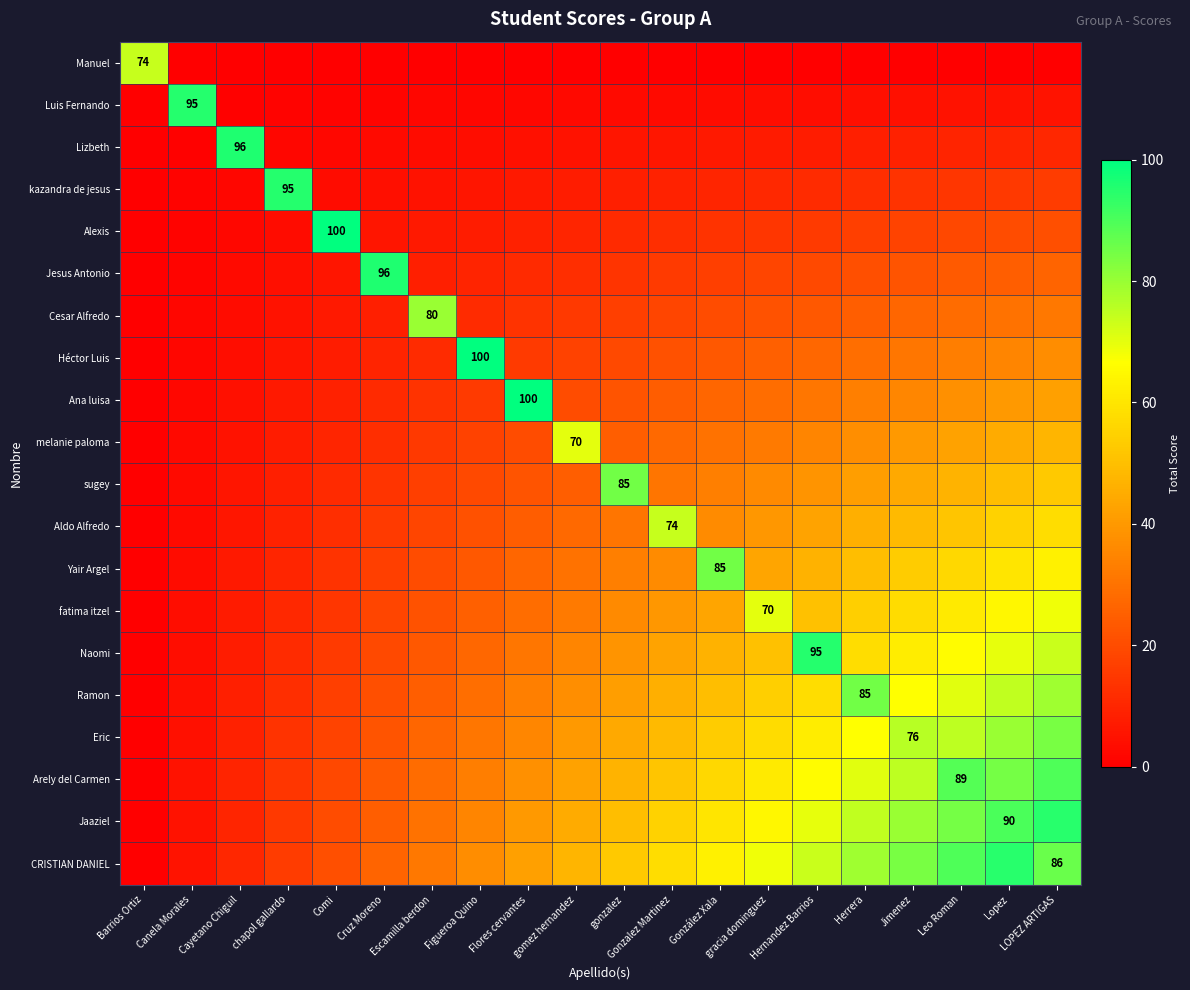

How many distinct data groups are displayed?

20